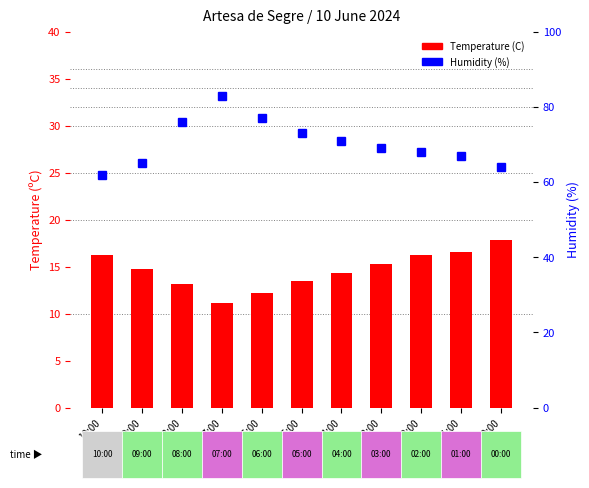

At which label does Temperature (C) reach its minimum?

07:00